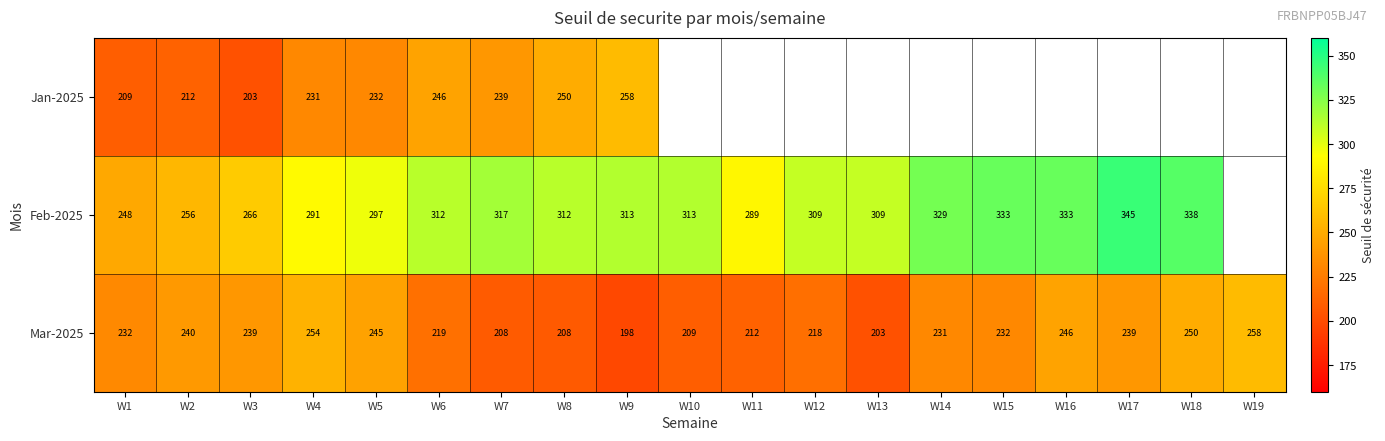

The Feb-2025 series shows 266.5 at W3. True or false?

True